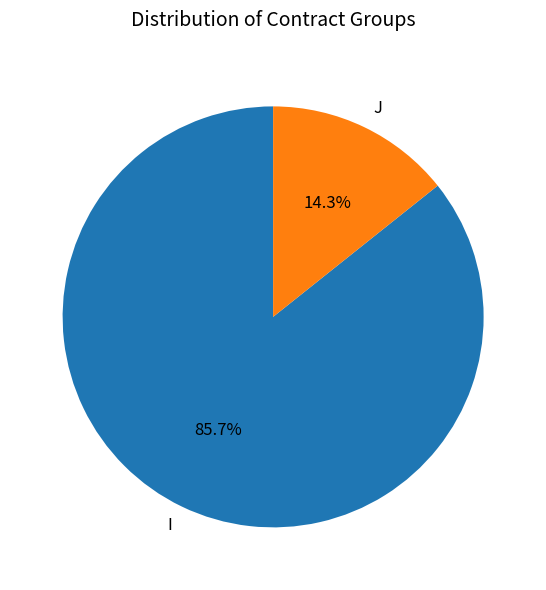

To the nearest percent, what is the difference between the I and J slice percentages?

71%